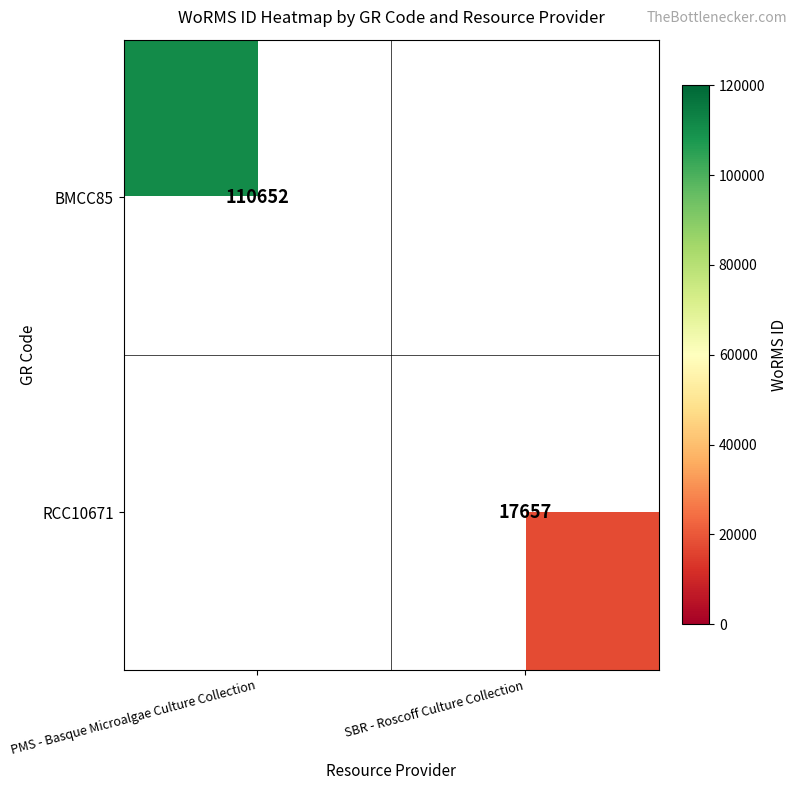

Which label corresponds to the smallest value in the chart?

SBR - Roscoff Culture Collection